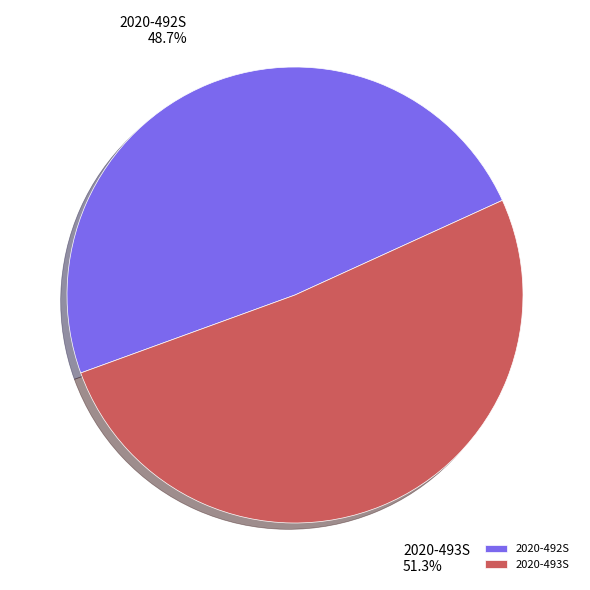

Is the sum of 2020-492S and 2020-493S greater than half?

Yes